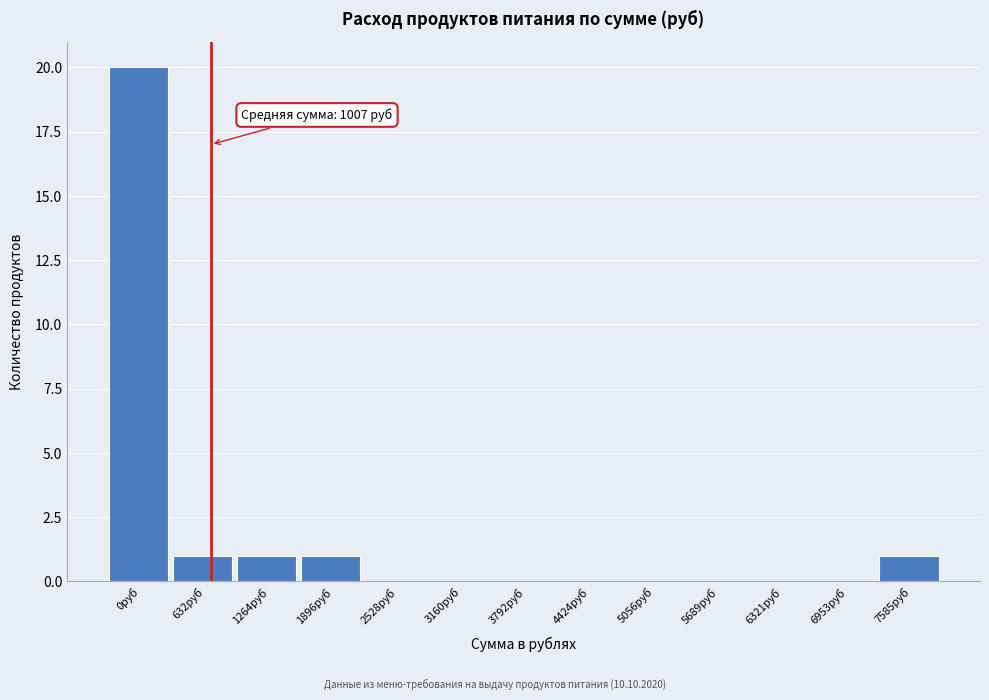

Reading left to right, extract all data points from this chart.

0руб=20	632руб=1	1264руб=1	1896руб=1	2528руб=0	3160руб=0	3792руб=0	4424руб=0	5056руб=0	5689руб=0	6321руб=0	6953руб=0	7585руб=1